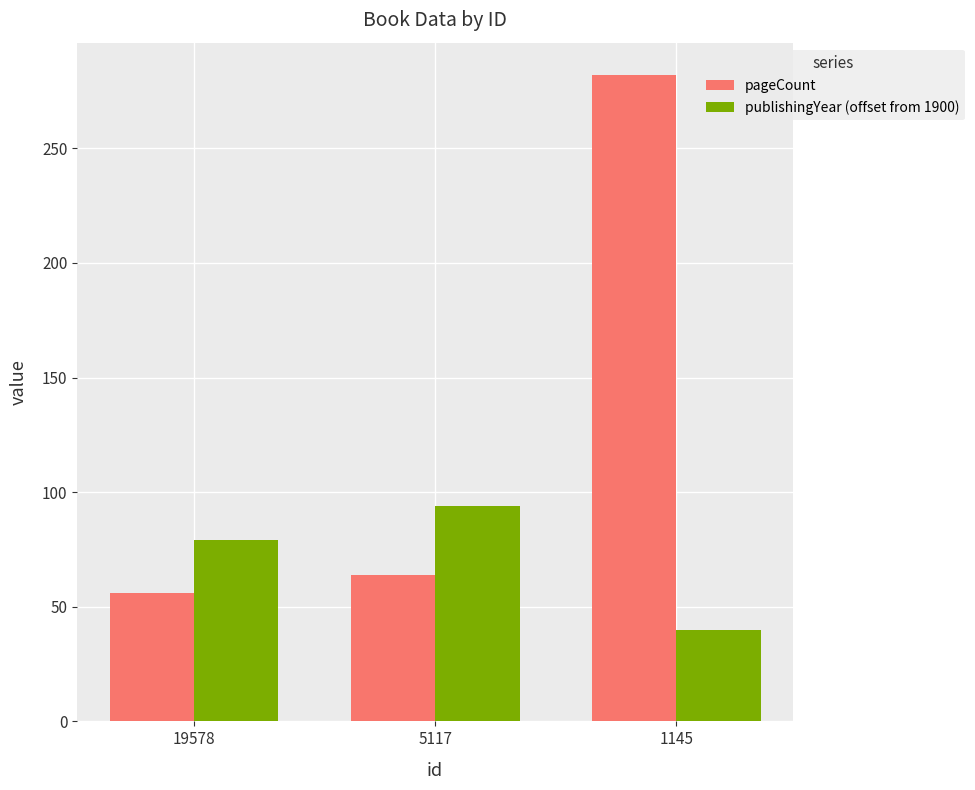

Reading left to right, list all the values displayed in this chart.

pageCount: 56	64	282
publishingYear (offset from 1900): 79	94	40